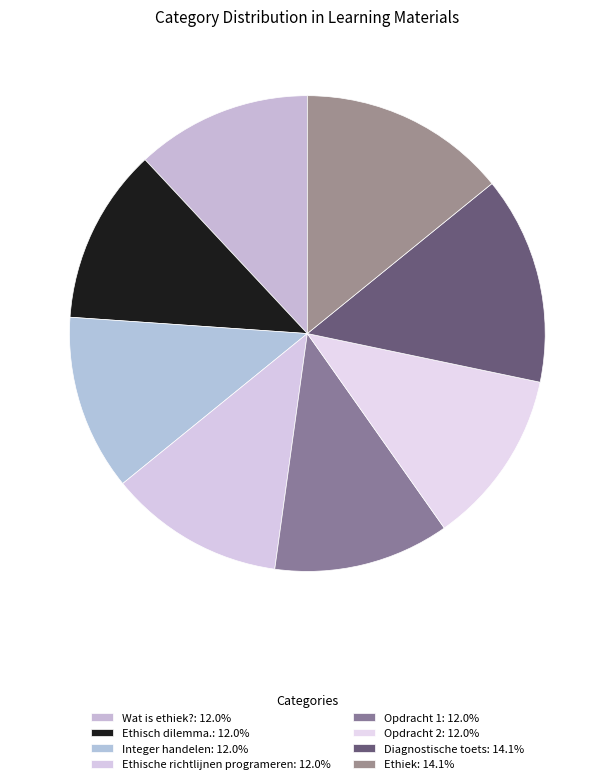

How many segments does this pie chart have?

8